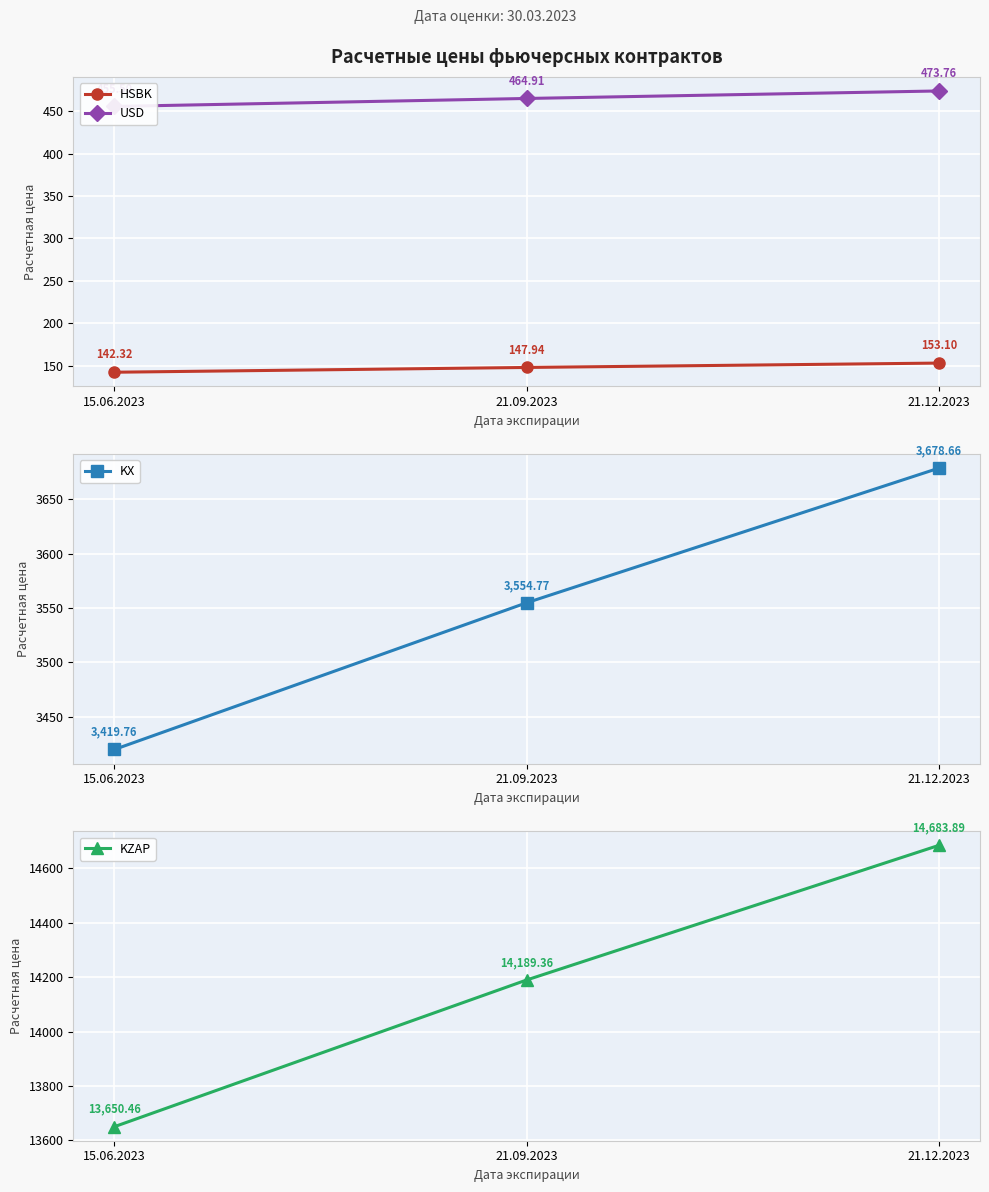

Is the value of HSBK at 21.09.2023 greater than the value of KZAP at 21.09.2023?

No